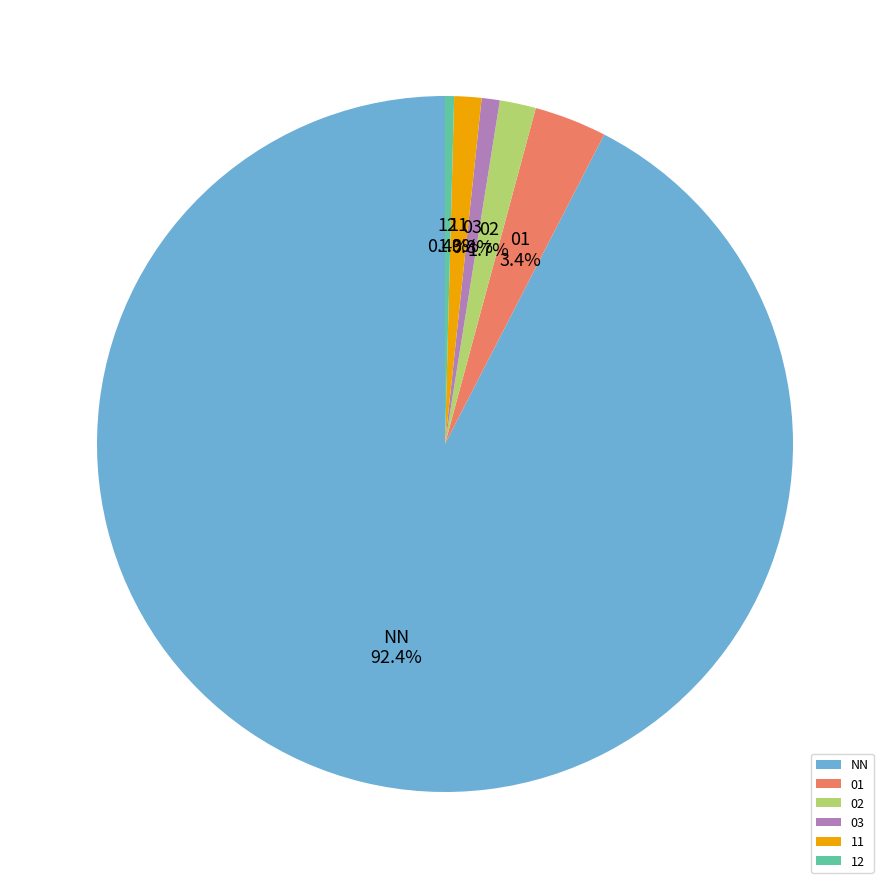

The 11 slice represents 11% of the pie. True or false?

False